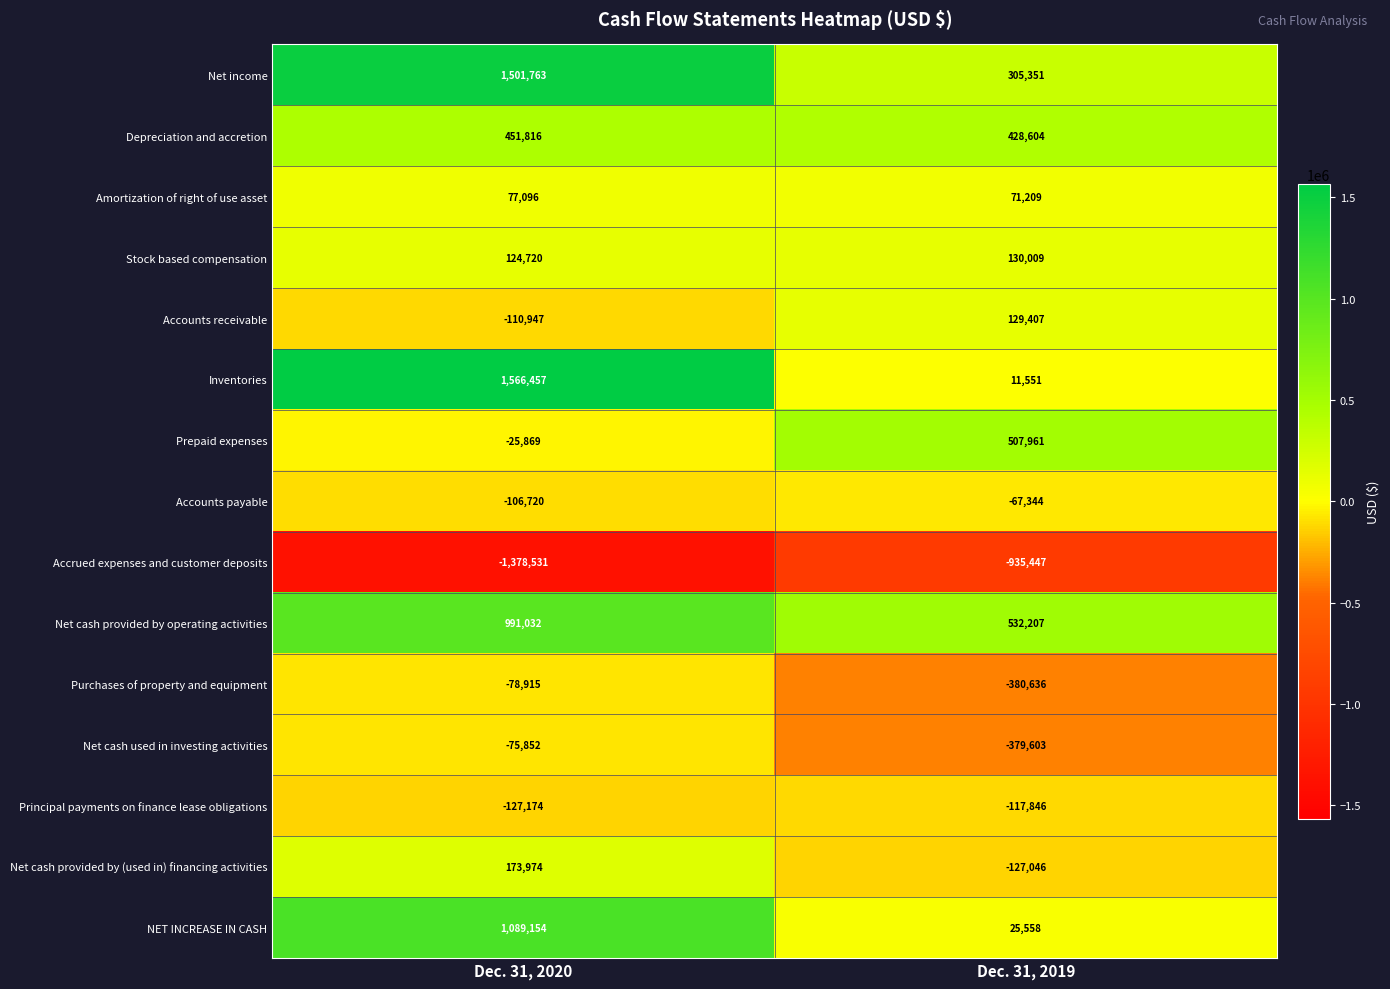

How many categories are shown in the chart?

2